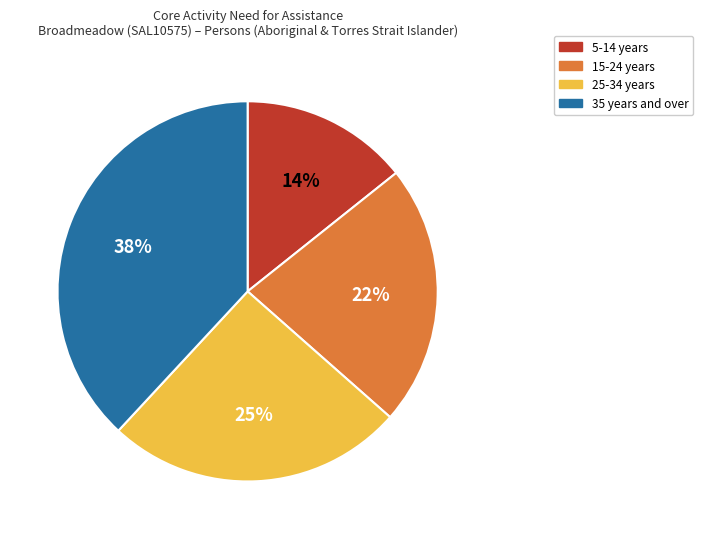

Is there a majority slice in this chart?

No